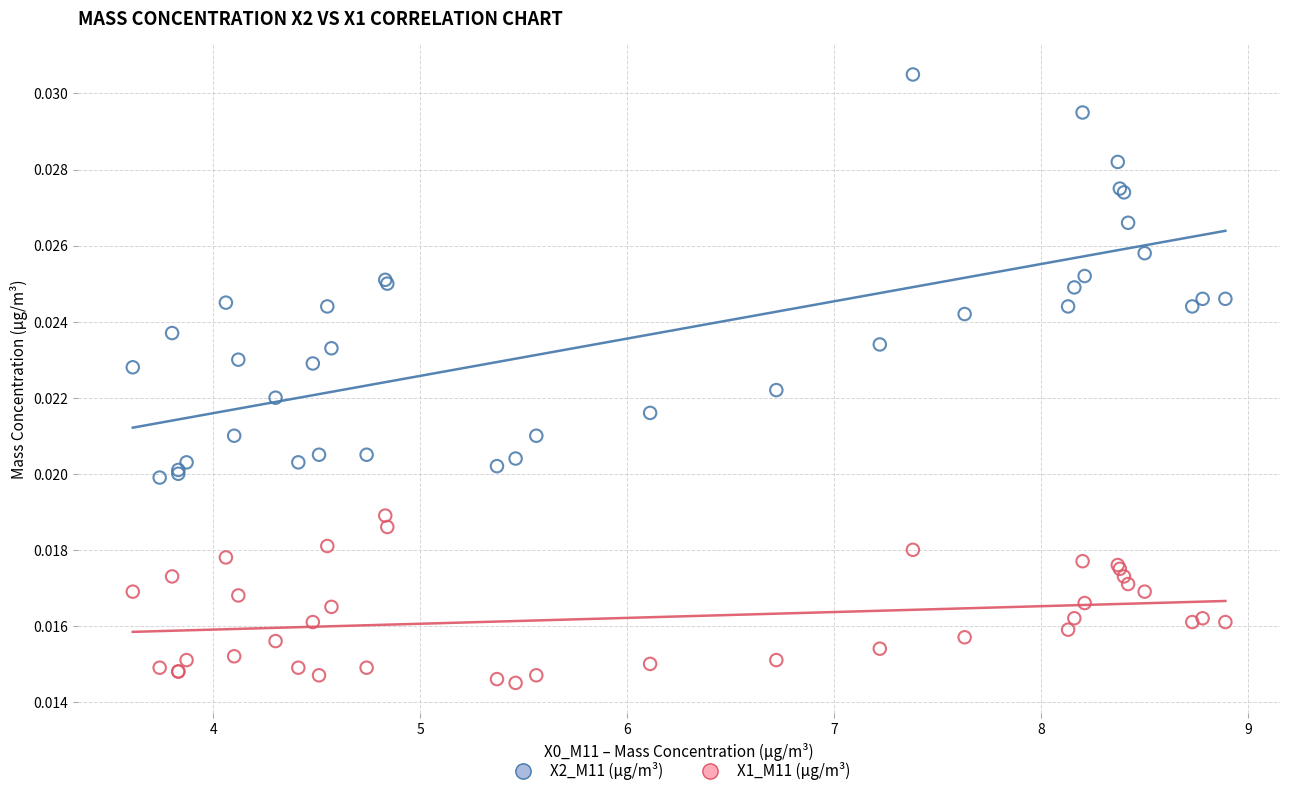

Which series has the widest spread of Y values?

X2_M11 (μg/m³)